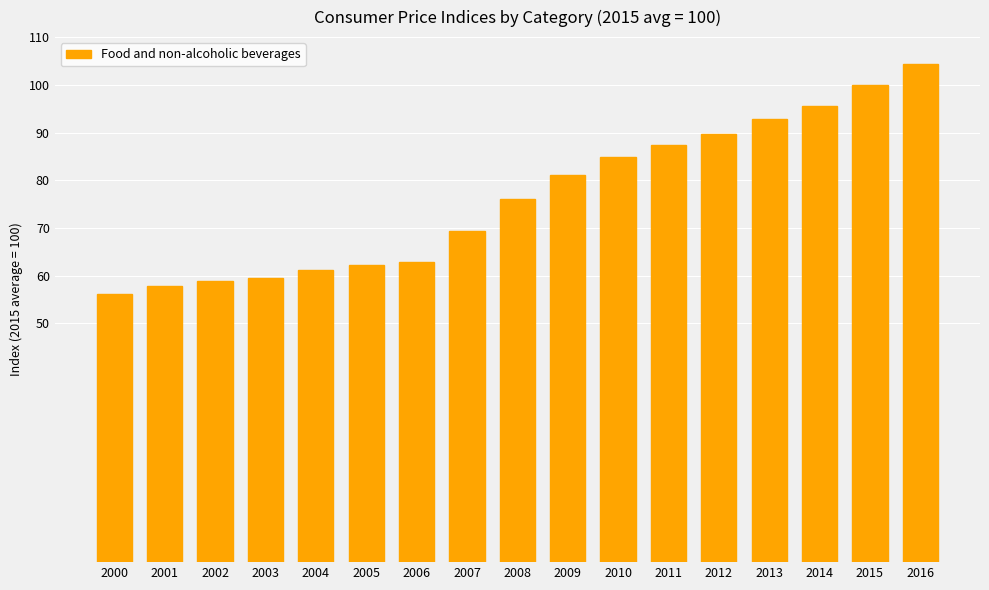

What is the maximum value shown in the chart?

104.4